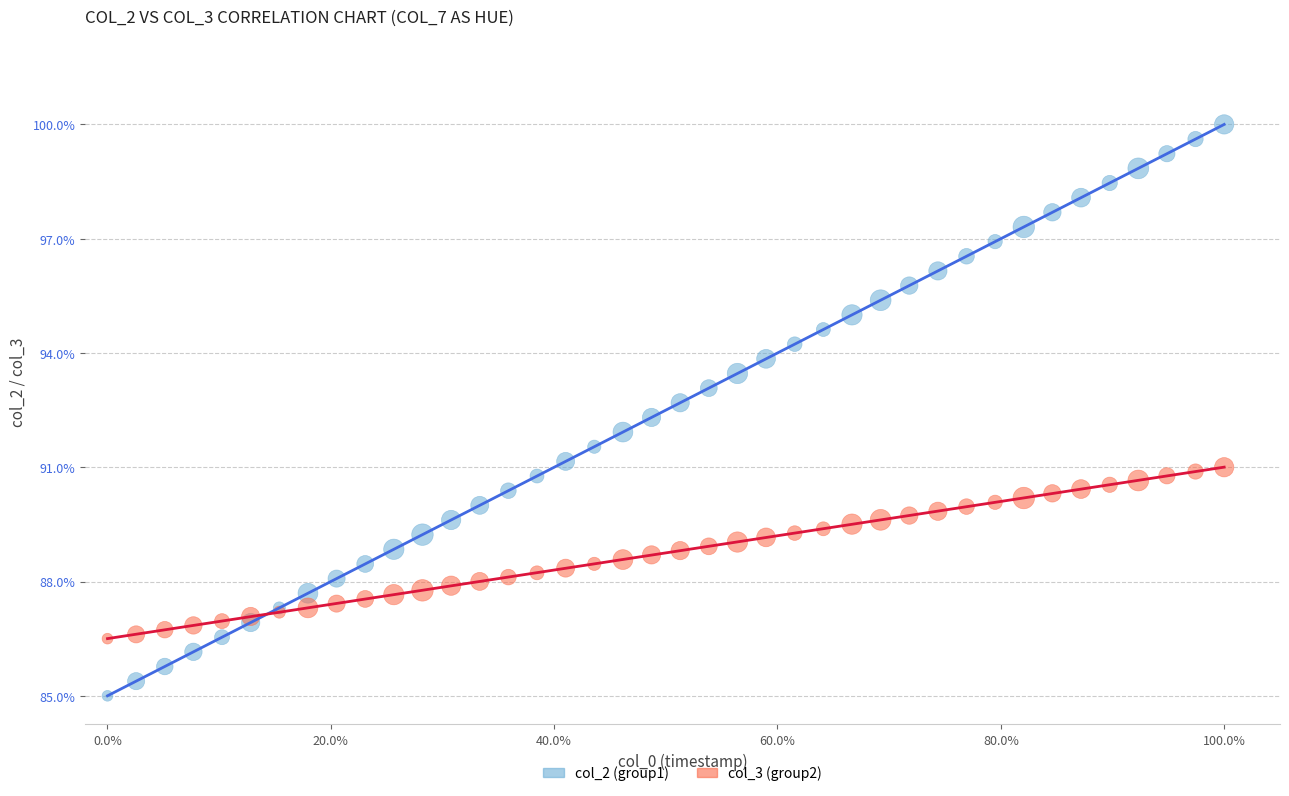

Which series has the widest spread of Y values?

col_2 (group1)